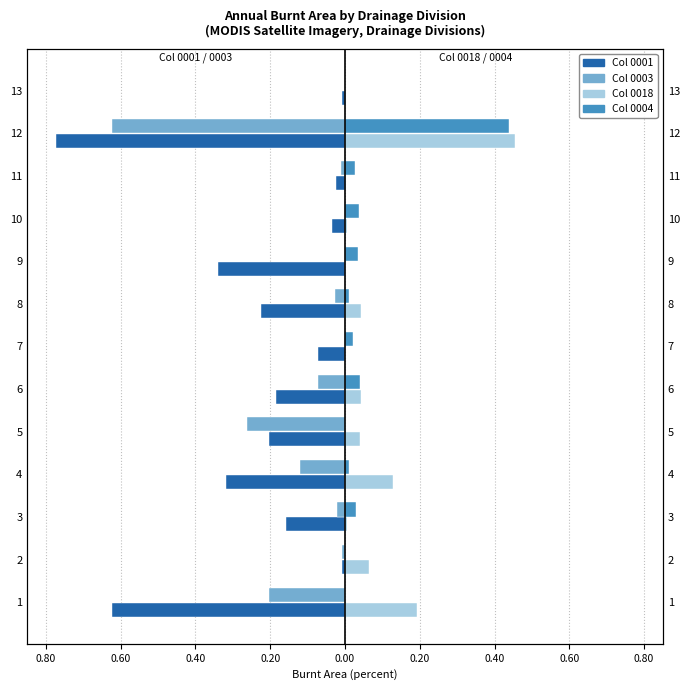

What is the difference between the maximum and second lowest values in the Col 0018 (Right) series?

0.5